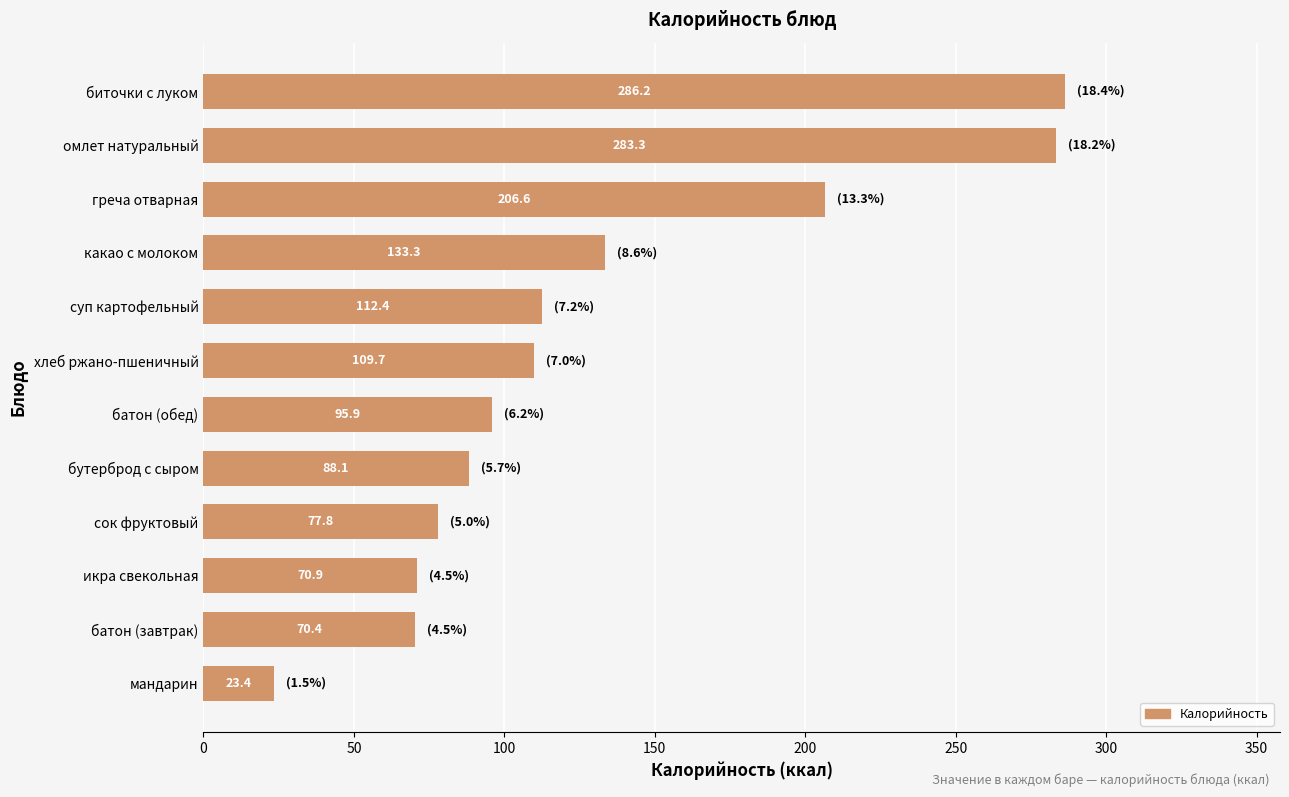

At which category does the chart reach its peak across all series?

биточки с луком